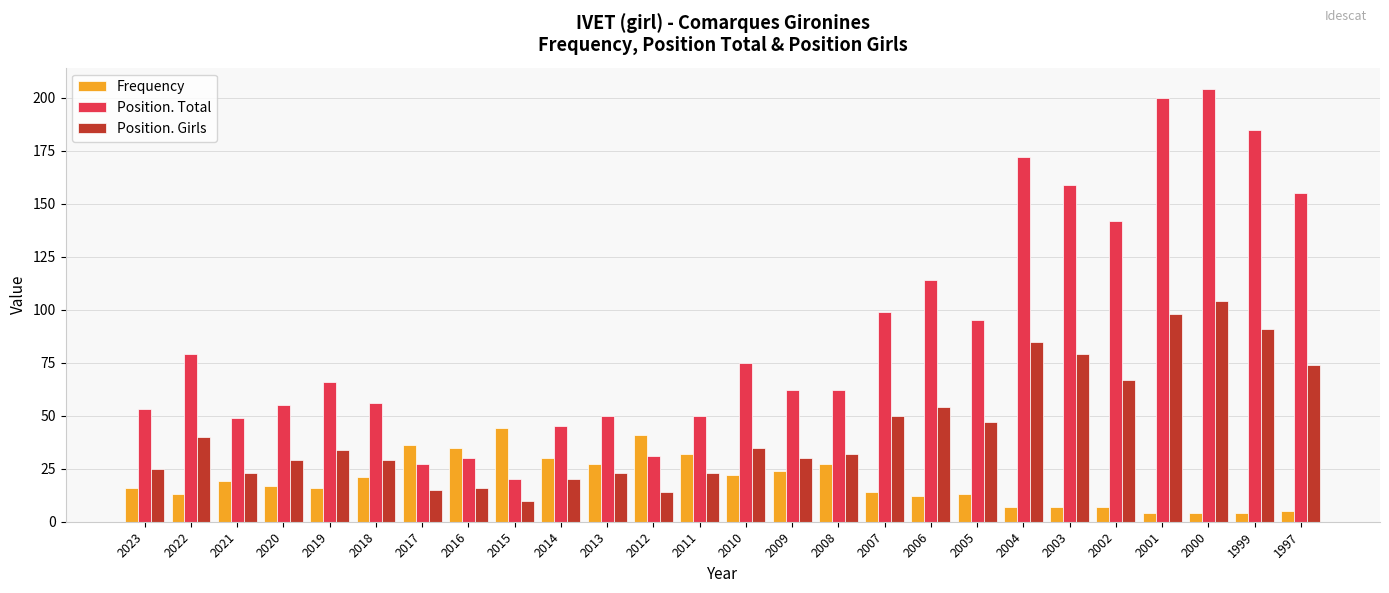

What is the sum of the Position. Total values at 2009 and 2022?

141